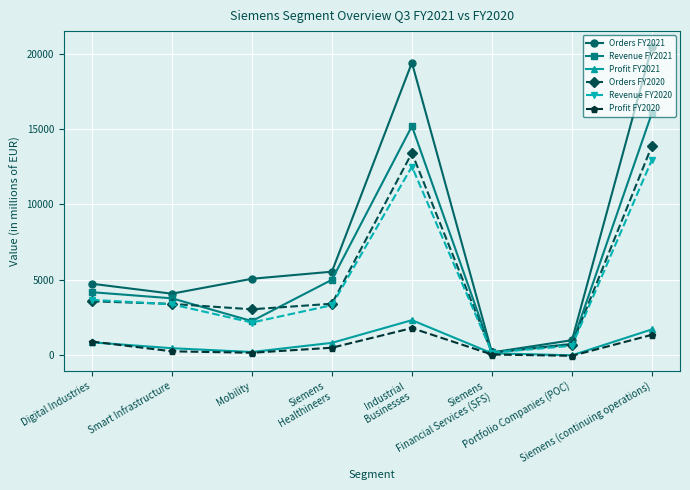

Is it true that Orders FY2020 equals 2012 at Siemens
Healthineers?

False